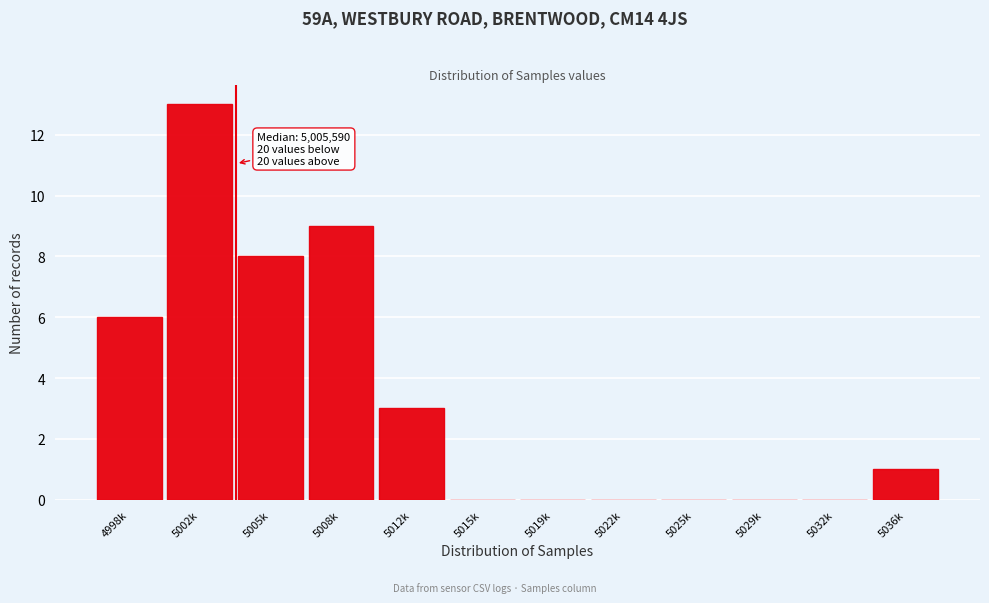

Reading left to right, what are all the values shown in this chart?

4998k=6	5002k=13	5005k=8	5008k=9	5012k=3	5015k=0	5019k=0	5022k=0	5025k=0	5029k=0	5032k=0	5036k=1